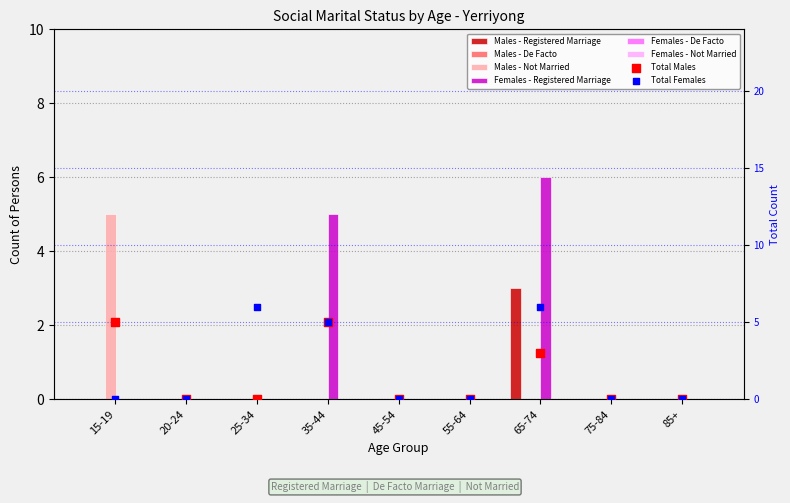

At which category is the sum across all series the highest?

65-74